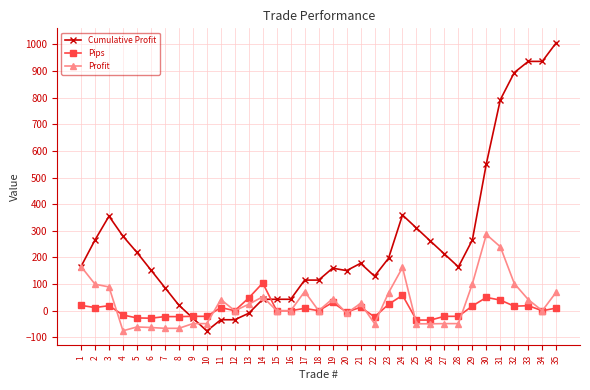

How many lines are shown in the chart?

3